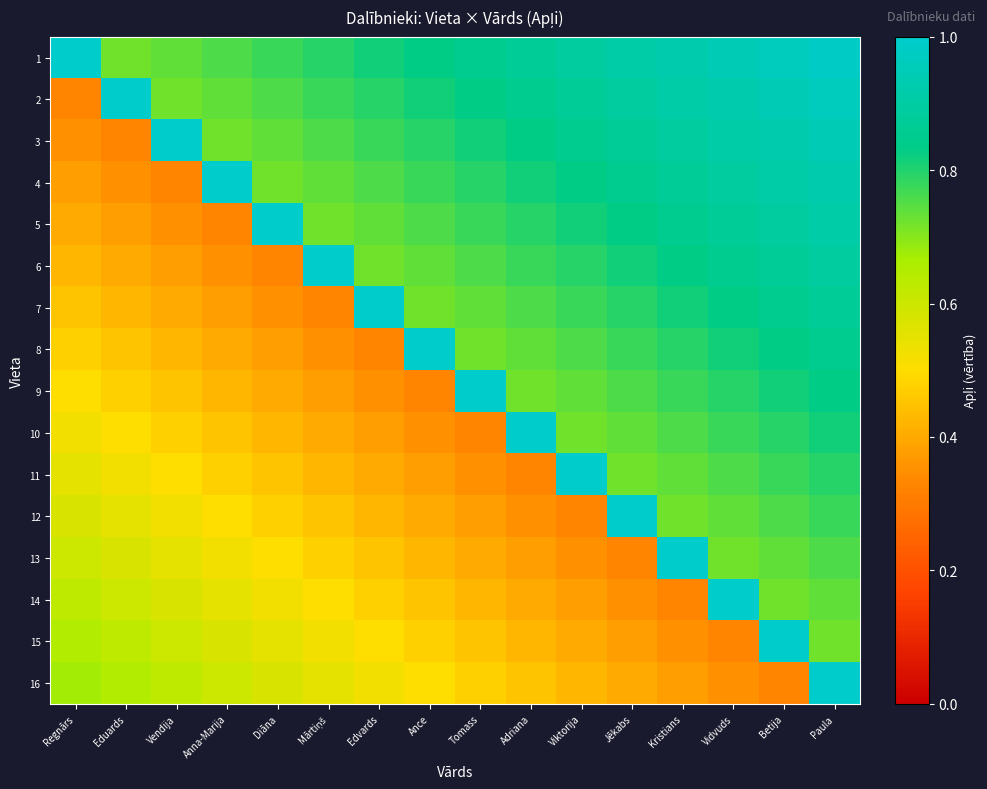

Reading left to right, extract all data points from this chart.

1: Regnārs=1.0	Eduards=0.7	Vendija=0.7	Anna-Marija=0.8	Diāna=0.8	Mārtiņš=0.8	Edvards=0.8	Ance=0.8	Tomass=0.8	Adriana=0.9	Viktorija=0.9	Jēkabs=0.9	Kristians=0.9	Vidvuds=0.9	Betija=1.0	Paula=1.0
2: Regnārs=0.3	Eduards=1.0	Vendija=0.7	Anna-Marija=0.7	Diāna=0.8	Mārtiņš=0.8	Edvards=0.8	Ance=0.8	Tomass=0.8	Adriana=0.8	Viktorija=0.9	Jēkabs=0.9	Kristians=0.9	Vidvuds=0.9	Betija=0.9	Paula=1.0
3: Regnārs=0.3	Eduards=0.3	Vendija=1.0	Anna-Marija=0.7	Diāna=0.7	Mārtiņš=0.8	Edvards=0.8	Ance=0.8	Tomass=0.8	Adriana=0.8	Viktorija=0.8	Jēkabs=0.9	Kristians=0.9	Vidvuds=0.9	Betija=0.9	Paula=0.9
4: Regnārs=0.4	Eduards=0.3	Vendija=0.3	Anna-Marija=1.0	Diāna=0.7	Mārtiņš=0.7	Edvards=0.8	Ance=0.8	Tomass=0.8	Adriana=0.8	Viktorija=0.8	Jēkabs=0.8	Kristians=0.9	Vidvuds=0.9	Betija=0.9	Paula=0.9
5: Regnārs=0.4	Eduards=0.4	Vendija=0.3	Anna-Marija=0.3	Diāna=1.0	Mārtiņš=0.7	Edvards=0.7	Ance=0.8	Tomass=0.8	Adriana=0.8	Viktorija=0.8	Jēkabs=0.8	Kristians=0.8	Vidvuds=0.9	Betija=0.9	Paula=0.9
6: Regnārs=0.4	Eduards=0.4	Vendija=0.4	Anna-Marija=0.3	Diāna=0.3	Mārtiņš=1.0	Edvards=0.7	Ance=0.7	Tomass=0.8	Adriana=0.8	Viktorija=0.8	Jēkabs=0.8	Kristians=0.8	Vidvuds=0.8	Betija=0.9	Paula=0.9
7: Regnārs=0.5	Eduards=0.4	Vendija=0.4	Anna-Marija=0.4	Diāna=0.3	Mārtiņš=0.3	Edvards=1.0	Ance=0.7	Tomass=0.7	Adriana=0.8	Viktorija=0.8	Jēkabs=0.8	Kristians=0.8	Vidvuds=0.8	Betija=0.8	Paula=0.9
8: Regnārs=0.5	Eduards=0.5	Vendija=0.4	Anna-Marija=0.4	Diāna=0.4	Mārtiņš=0.3	Edvards=0.3	Ance=1.0	Tomass=0.7	Adriana=0.7	Viktorija=0.8	Jēkabs=0.8	Kristians=0.8	Vidvuds=0.8	Betija=0.8	Paula=0.8
9: Regnārs=0.5	Eduards=0.5	Vendija=0.5	Anna-Marija=0.4	Diāna=0.4	Mārtiņš=0.4	Edvards=0.3	Ance=0.3	Tomass=1.0	Adriana=0.7	Viktorija=0.7	Jēkabs=0.8	Kristians=0.8	Vidvuds=0.8	Betija=0.8	Paula=0.8
10: Regnārs=0.5	Eduards=0.5	Vendija=0.5	Anna-Marija=0.5	Diāna=0.4	Mārtiņš=0.4	Edvards=0.4	Ance=0.3	Tomass=0.3	Adriana=1.0	Viktorija=0.7	Jēkabs=0.7	Kristians=0.8	Vidvuds=0.8	Betija=0.8	Paula=0.8
11: Regnārs=0.6	Eduards=0.5	Vendija=0.5	Anna-Marija=0.5	Diāna=0.5	Mārtiņš=0.4	Edvards=0.4	Ance=0.4	Tomass=0.3	Adriana=0.3	Viktorija=1.0	Jēkabs=0.7	Kristians=0.7	Vidvuds=0.8	Betija=0.8	Paula=0.8
12: Regnārs=0.6	Eduards=0.6	Vendija=0.5	Anna-Marija=0.5	Diāna=0.5	Mārtiņš=0.5	Edvards=0.4	Ance=0.4	Tomass=0.4	Adriana=0.3	Viktorija=0.3	Jēkabs=1.0	Kristians=0.7	Vidvuds=0.7	Betija=0.8	Paula=0.8
13: Regnārs=0.6	Eduards=0.6	Vendija=0.6	Anna-Marija=0.5	Diāna=0.5	Mārtiņš=0.5	Edvards=0.5	Ance=0.4	Tomass=0.4	Adriana=0.4	Viktorija=0.3	Jēkabs=0.3	Kristians=1.0	Vidvuds=0.7	Betija=0.7	Paula=0.8
14: Regnārs=0.6	Eduards=0.6	Vendija=0.6	Anna-Marija=0.6	Diāna=0.5	Mārtiņš=0.5	Edvards=0.5	Ance=0.5	Tomass=0.4	Adriana=0.4	Viktorija=0.4	Jēkabs=0.3	Kristians=0.3	Vidvuds=1.0	Betija=0.7	Paula=0.7
15: Regnārs=0.7	Eduards=0.6	Vendija=0.6	Anna-Marija=0.6	Diāna=0.6	Mārtiņš=0.5	Edvards=0.5	Ance=0.5	Tomass=0.5	Adriana=0.4	Viktorija=0.4	Jēkabs=0.4	Kristians=0.3	Vidvuds=0.3	Betija=1.0	Paula=0.7
16: Regnārs=0.7	Eduards=0.7	Vendija=0.6	Anna-Marija=0.6	Diāna=0.6	Mārtiņš=0.6	Edvards=0.5	Ance=0.5	Tomass=0.5	Adriana=0.5	Viktorija=0.4	Jēkabs=0.4	Kristians=0.4	Vidvuds=0.3	Betija=0.3	Paula=1.0